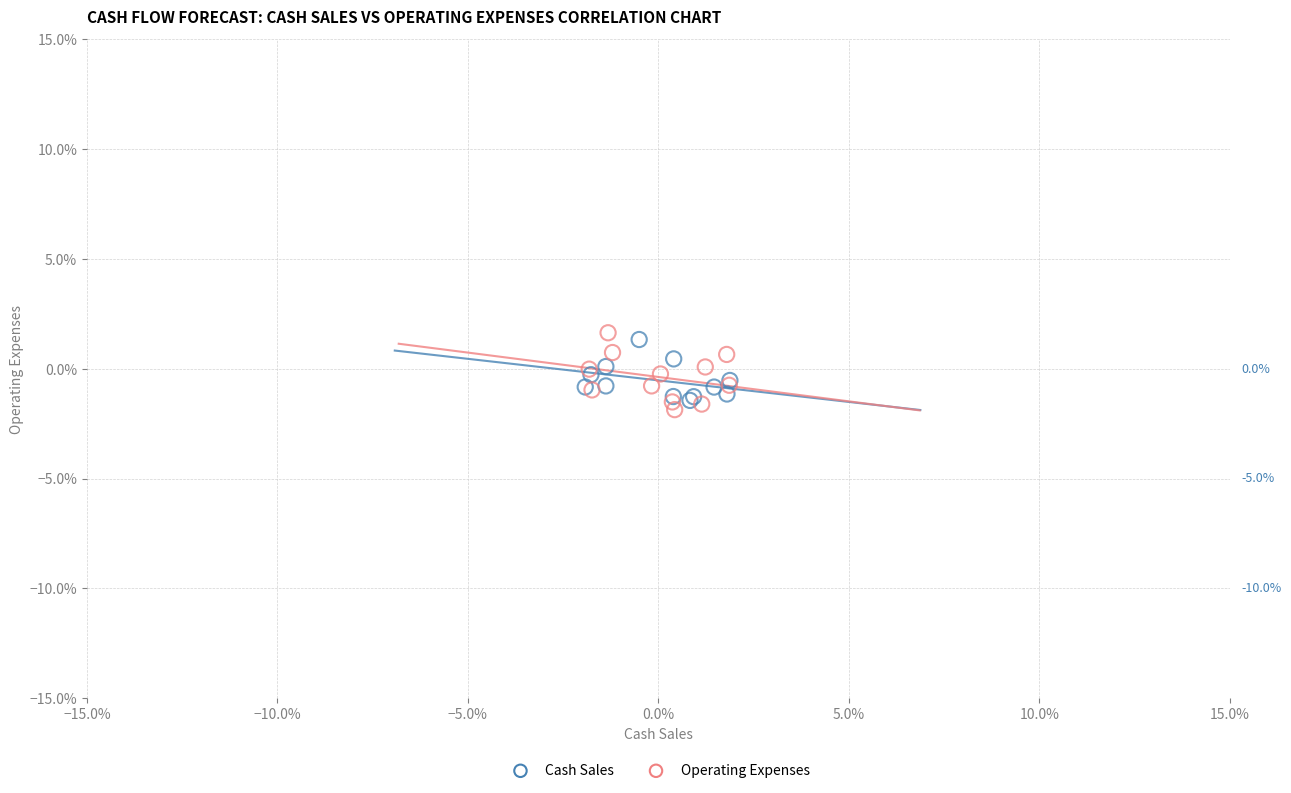

What are all the series names shown in the legend?

Cash Sales, Operating Expenses